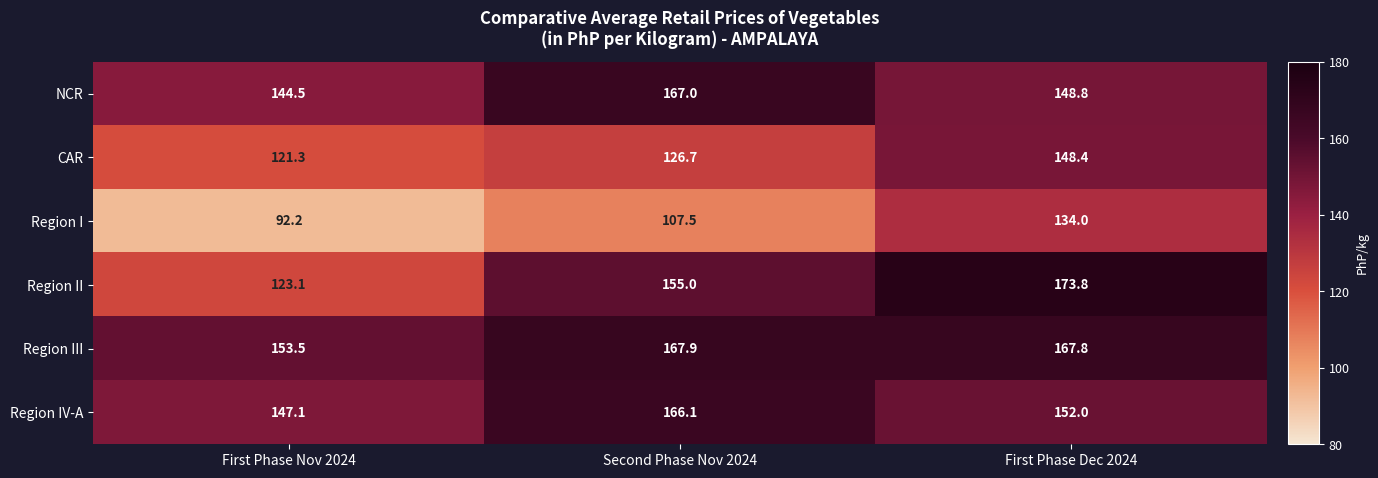

Where is CAR nearest to the value 134?

Second Phase Nov 2024